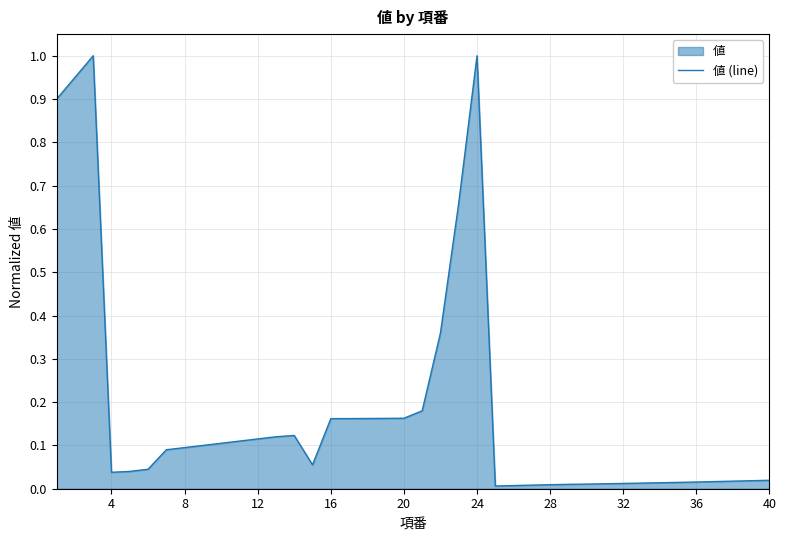

Reading left to right, transcribe all the data shown in this chart.

0.9	0.9	1.0	0.0	0.0	0.0	0.1	0.1	0.1	0.1	0.1	0.1	0.1	0.1	0.1	0.2	0.2	0.2	0.2	0.2	0.2	0.4	0.7	1.0	0.0	0.0	0.0	0.0	0.0	0.0	0.0	0.0	0.0	0.0	0.0	0.0	0.0	0.0	0.0	0.0